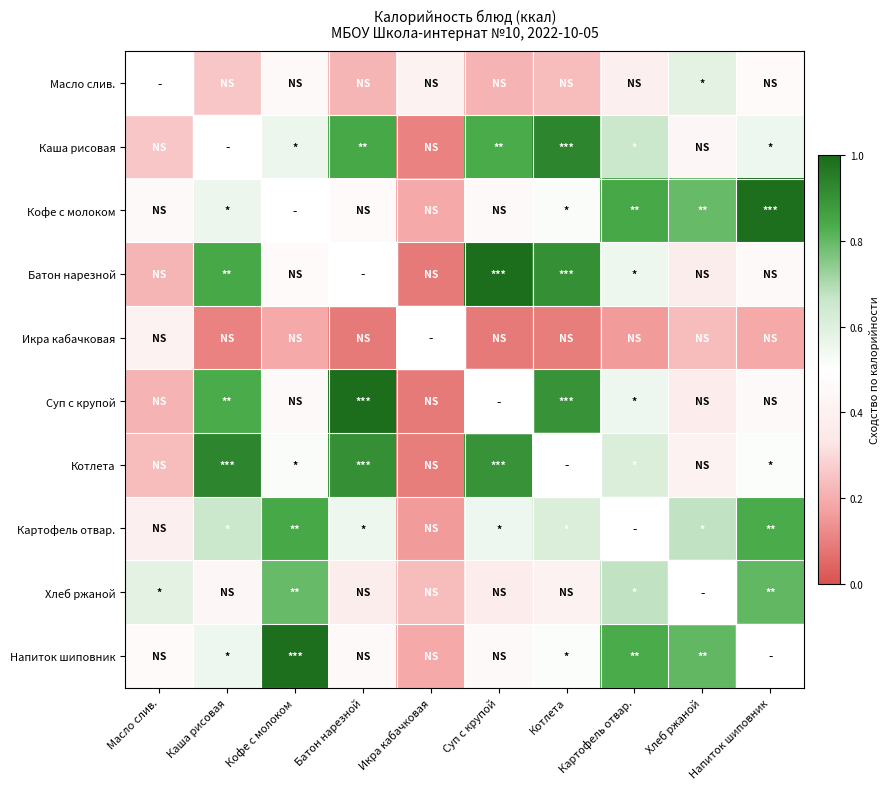

What is the spread (max minus min) of values at Кофе с молоком?

0.8